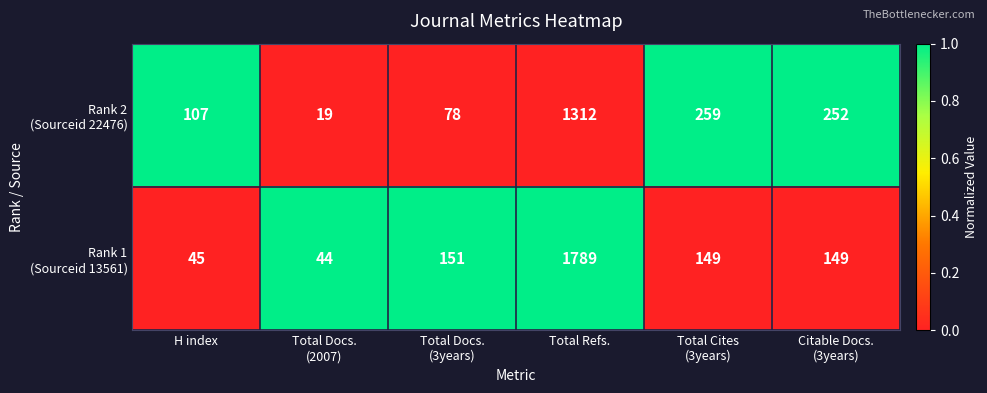

What is the difference between the highest and lowest values at H index?

62